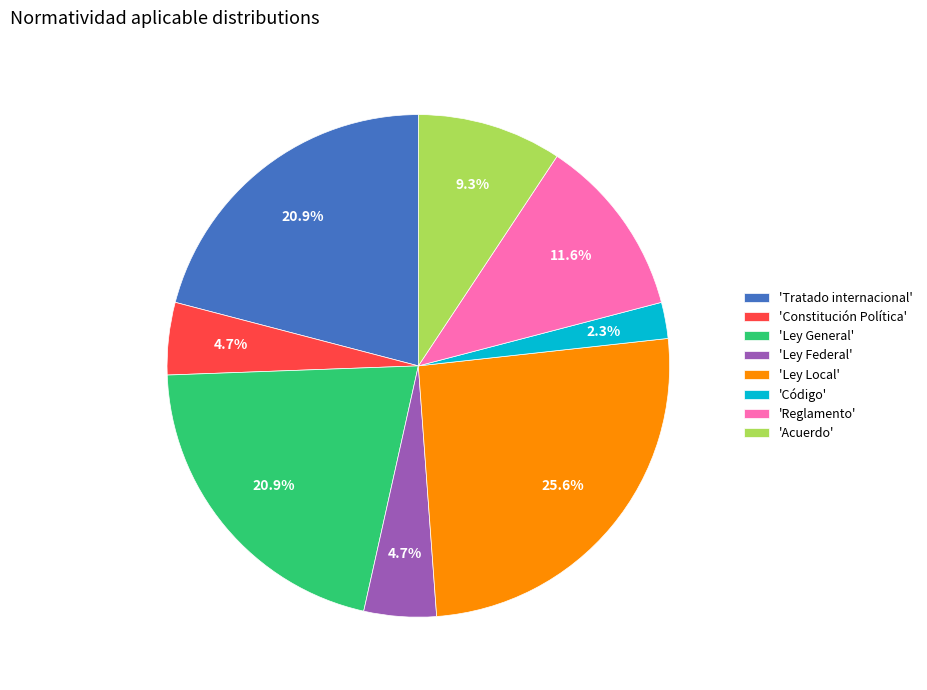

What is the smallest slice in the pie chart?

'Código'